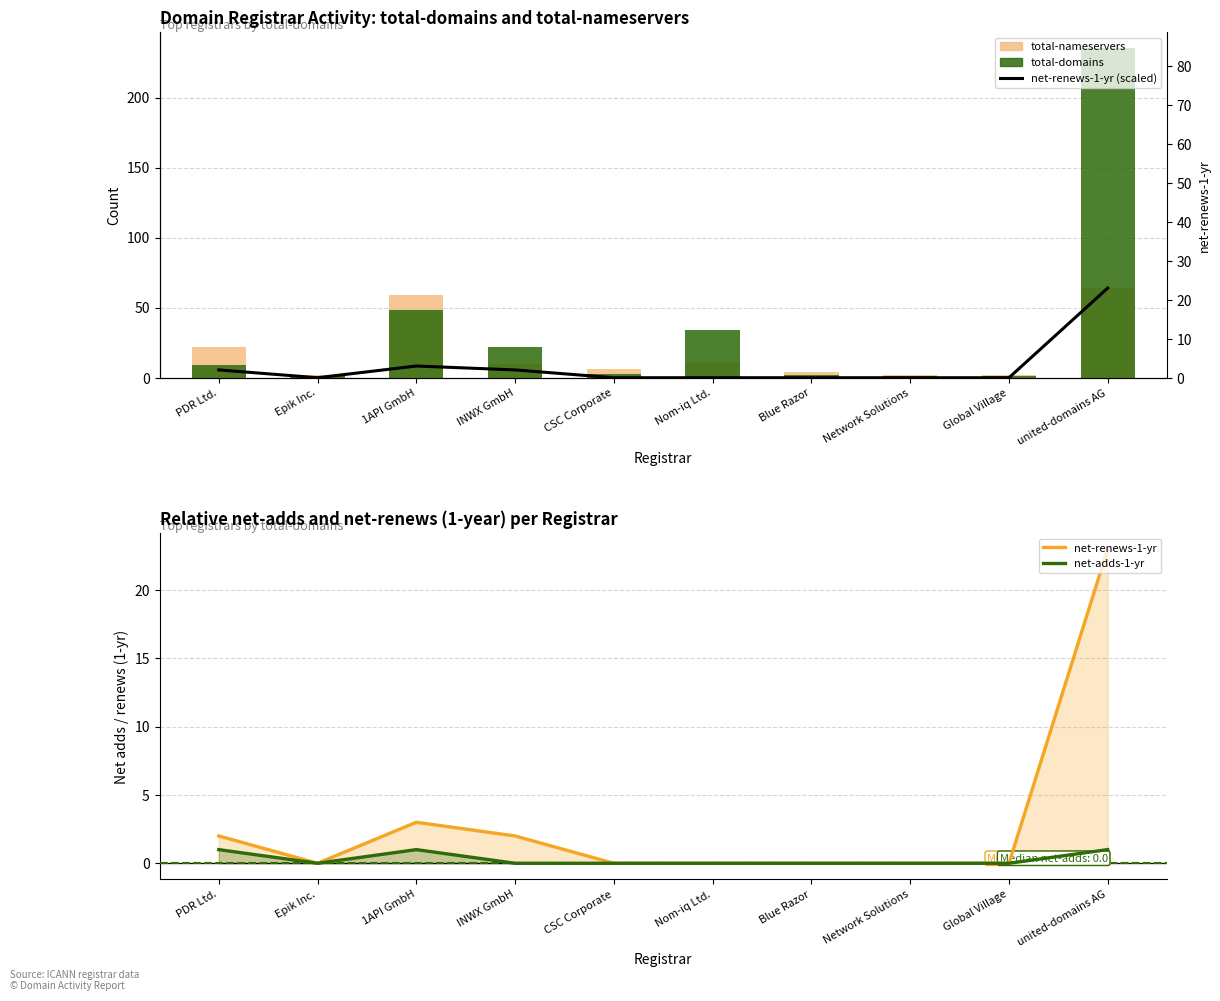

What is the spread (max minus min) of values at Global Village?

2.0